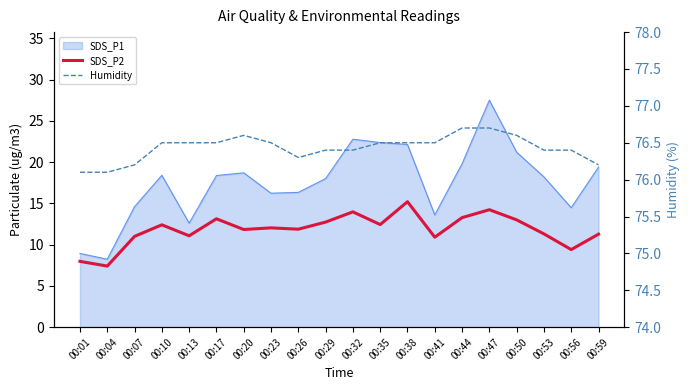

How many lines are shown in the chart?

2